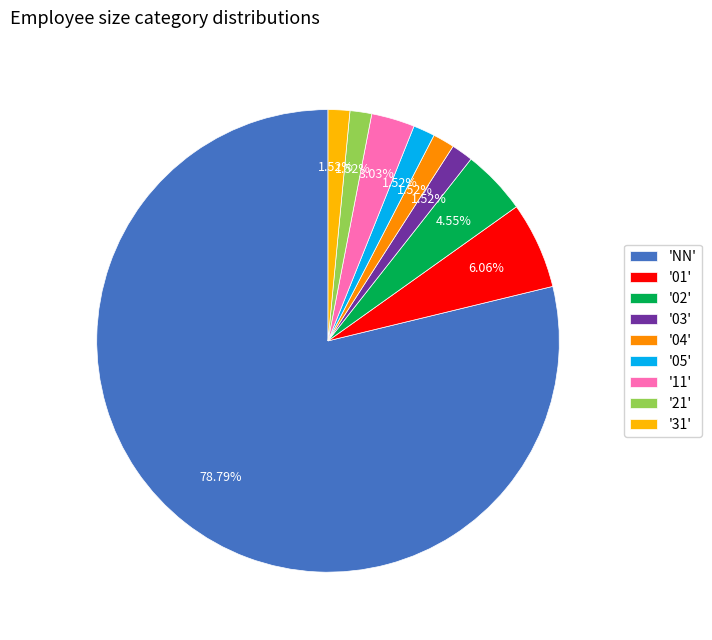

Which slice represents more than half of the pie?

'NN'